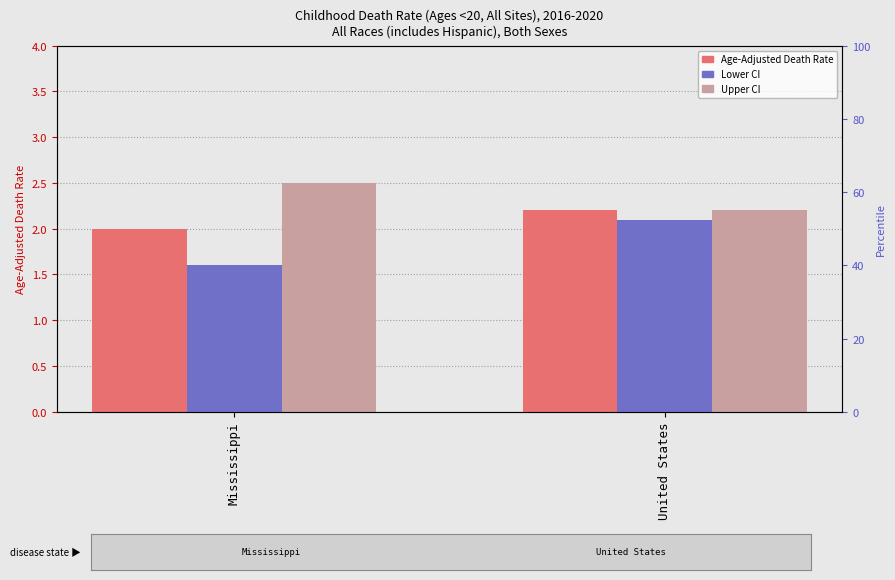

Which category has the lowest value across all series?

Mississippi